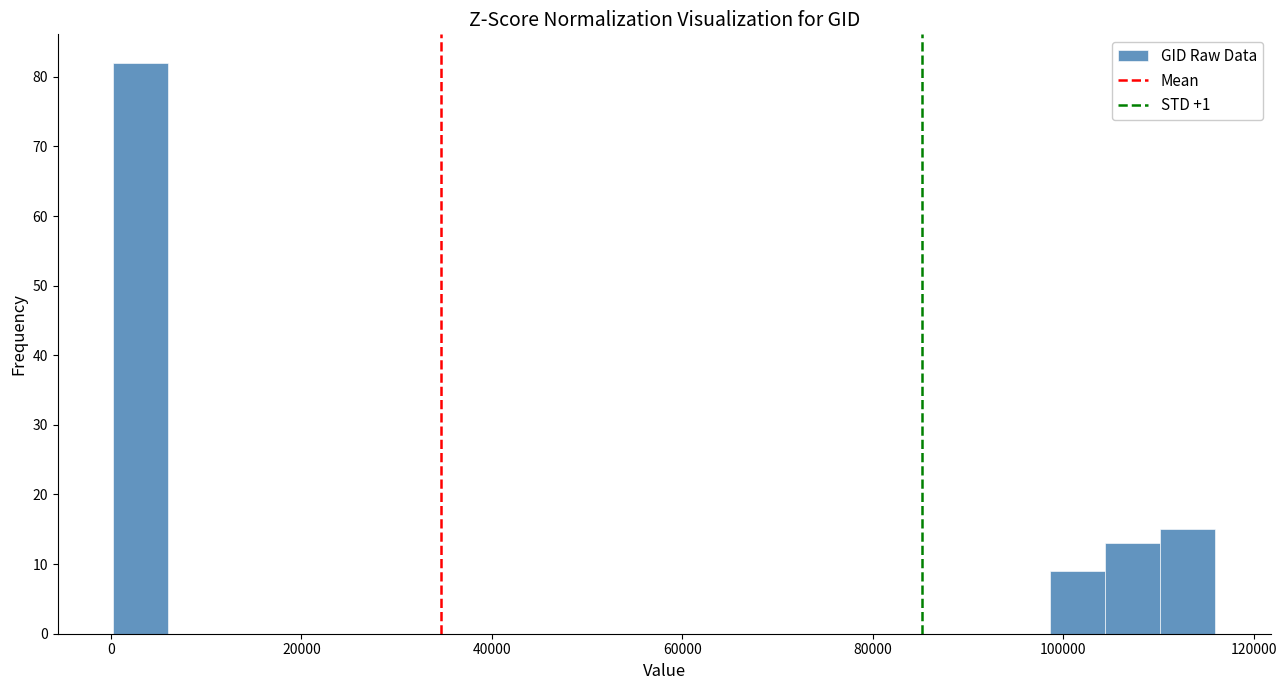

Read against the x-axis, roughly where is the centre of the tallest bar?

4000